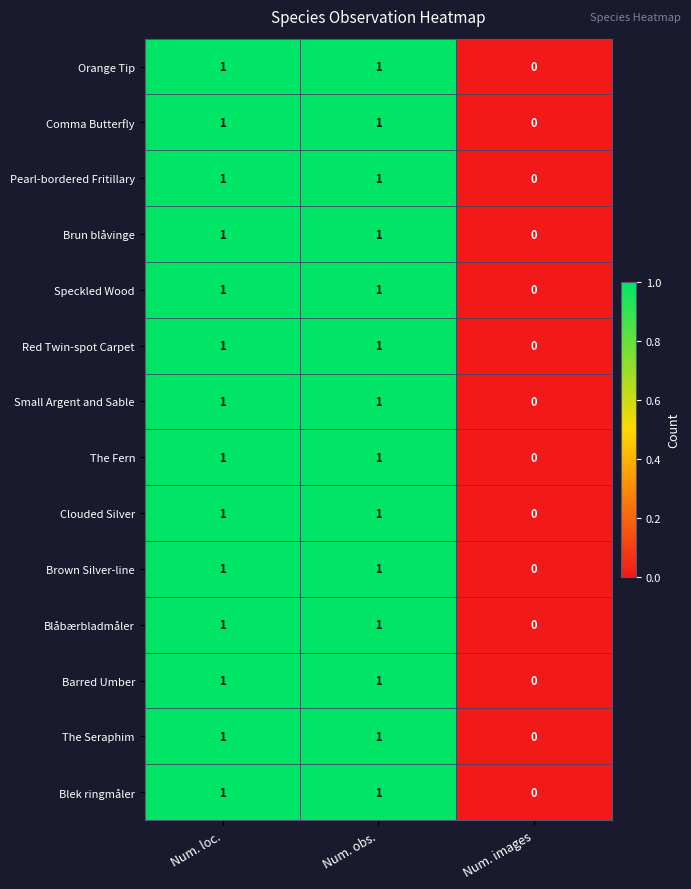

What is the total value across all series at Num. obs.?

14